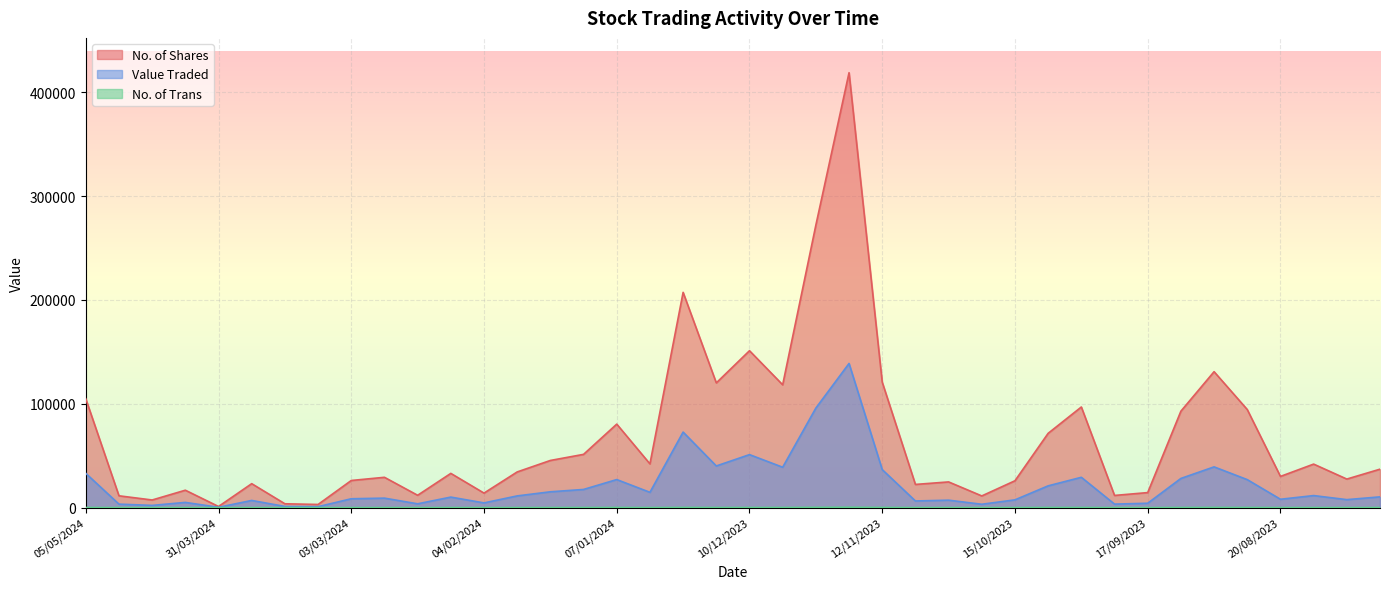

What position from the left is 10/09/2023?

34